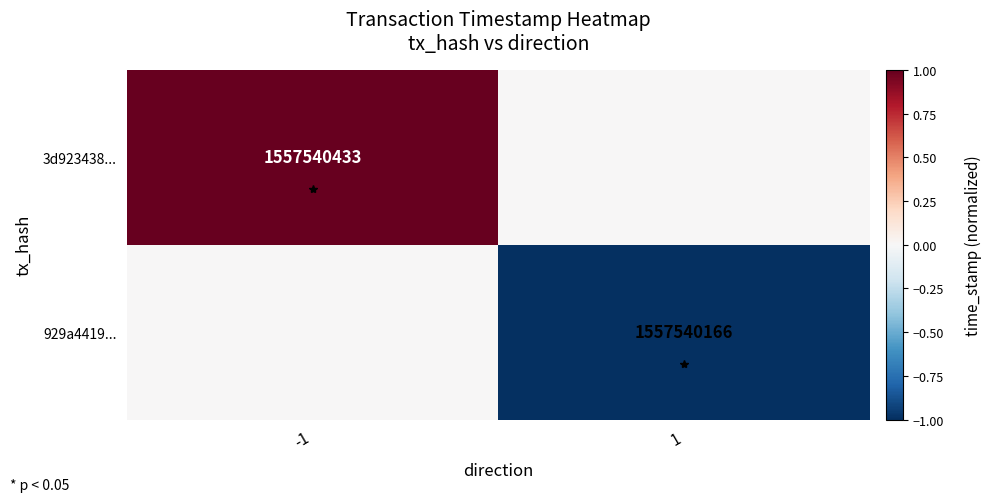

The 3d923438... series shows 2196843546.1 at -1. True or false?

False